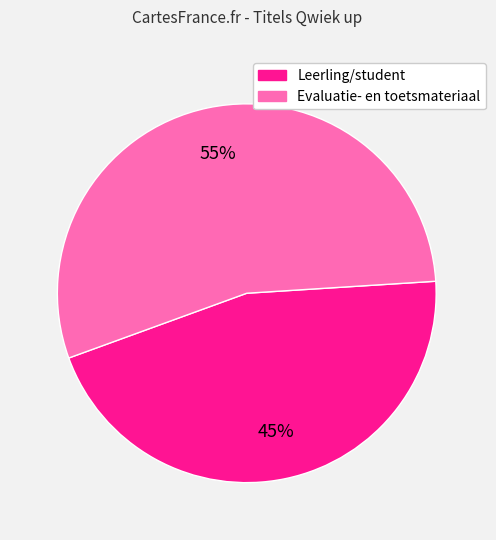

Is there any slice that represents more than half of the pie?

Yes